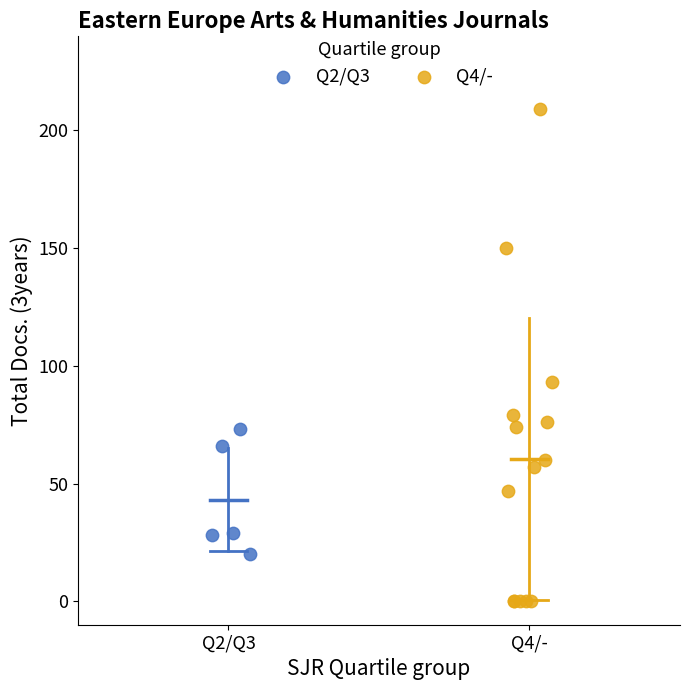

Which series contains the lowest Y value?

Q4/-